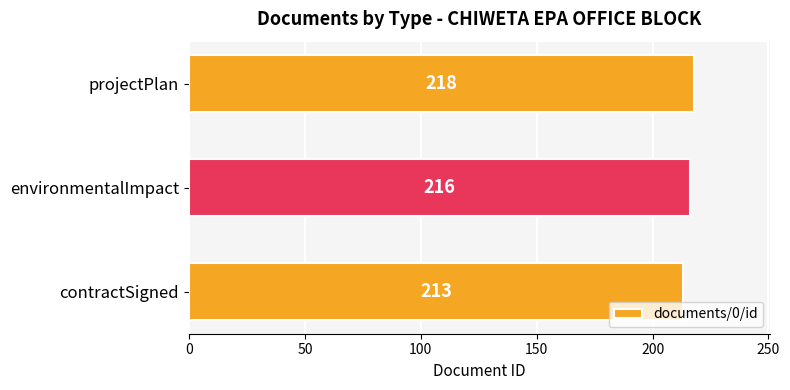

Is it true that the value at contractSigned is 343?

False